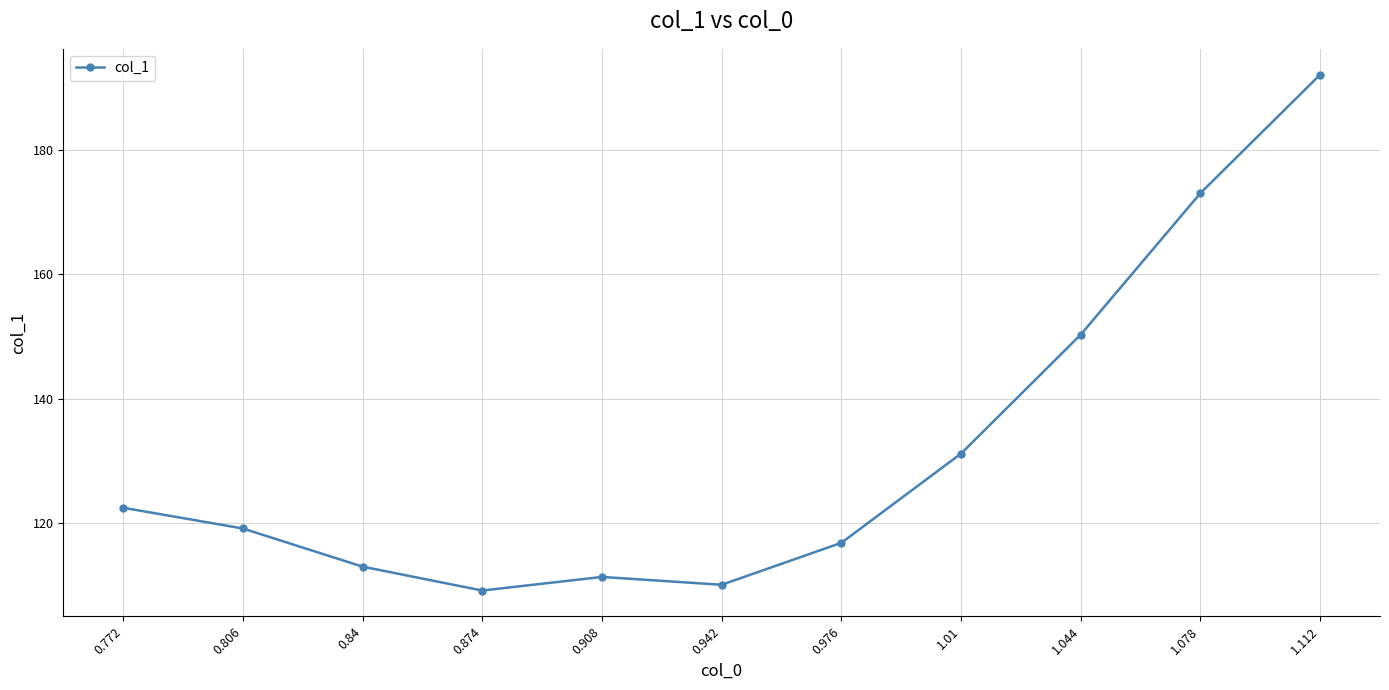

Which category has the highest value across all series?

1.112